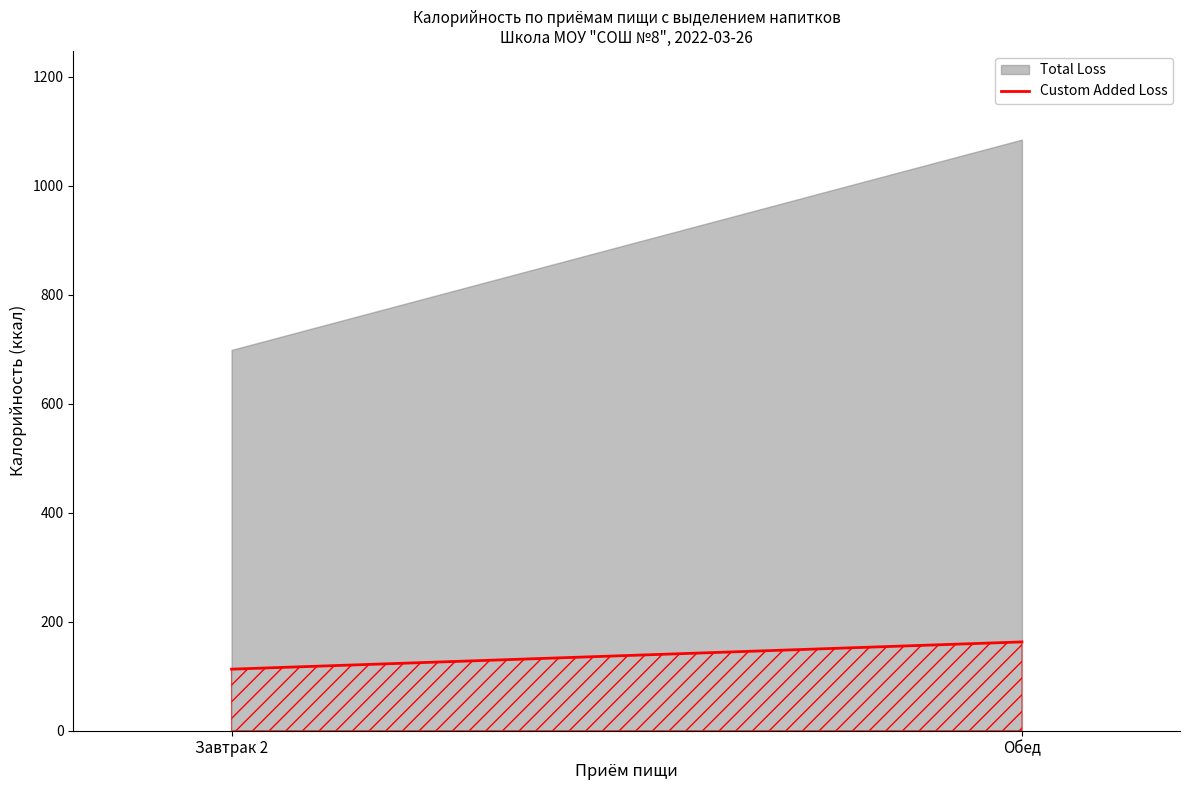

What is the difference between the maximum and minimum values?

50